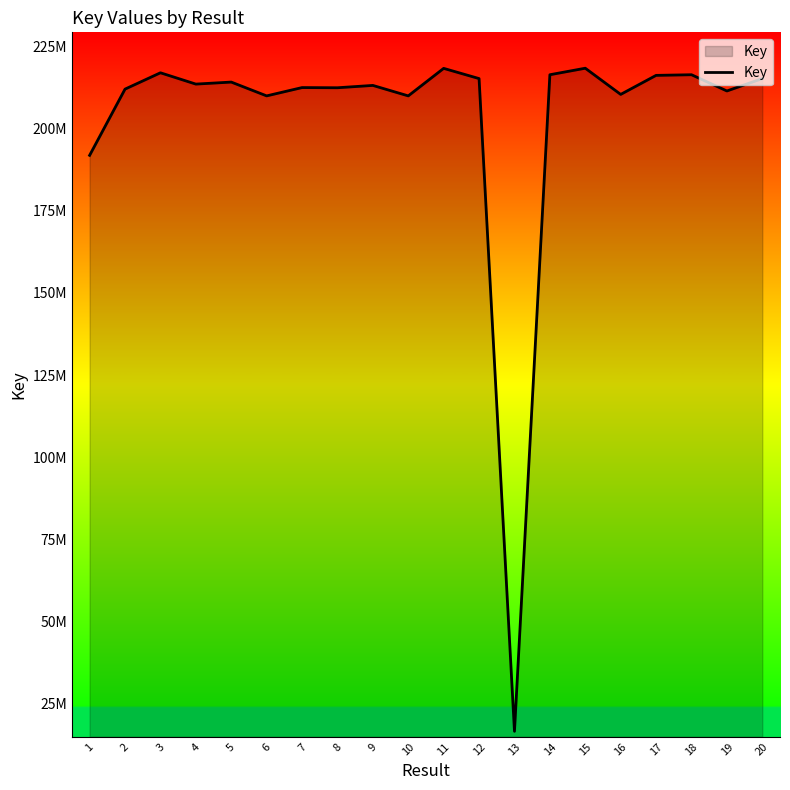

True or false: there are more than 1 points higher than both neighbors.

True